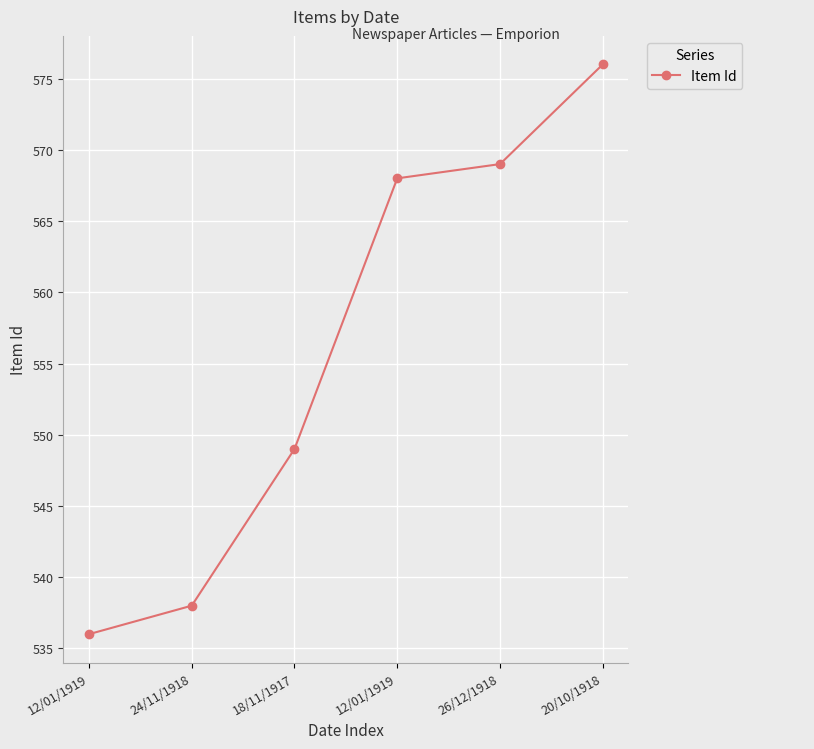

How many distinct data groups are displayed?

1